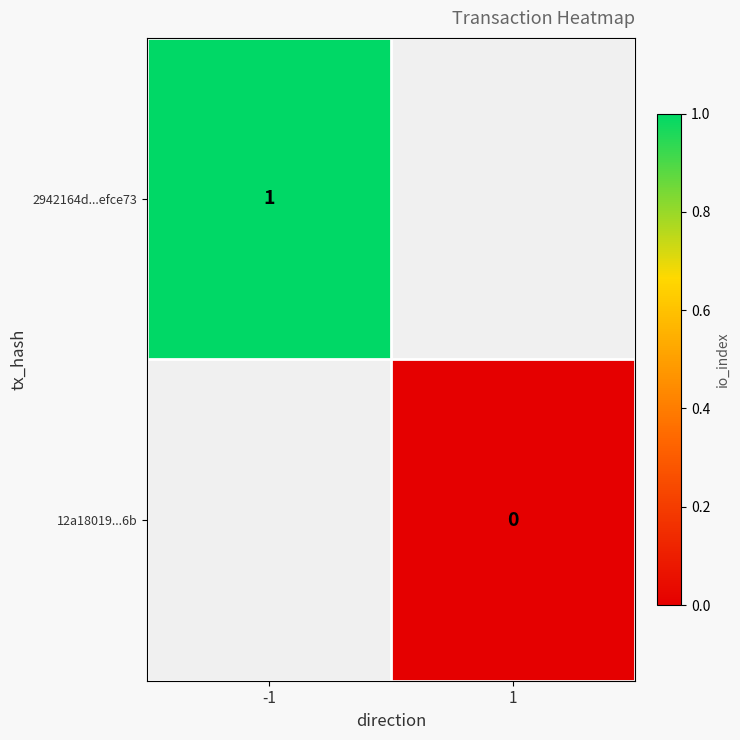

True or false: 12a18019...6b has a value of 0.0 at 1.

True